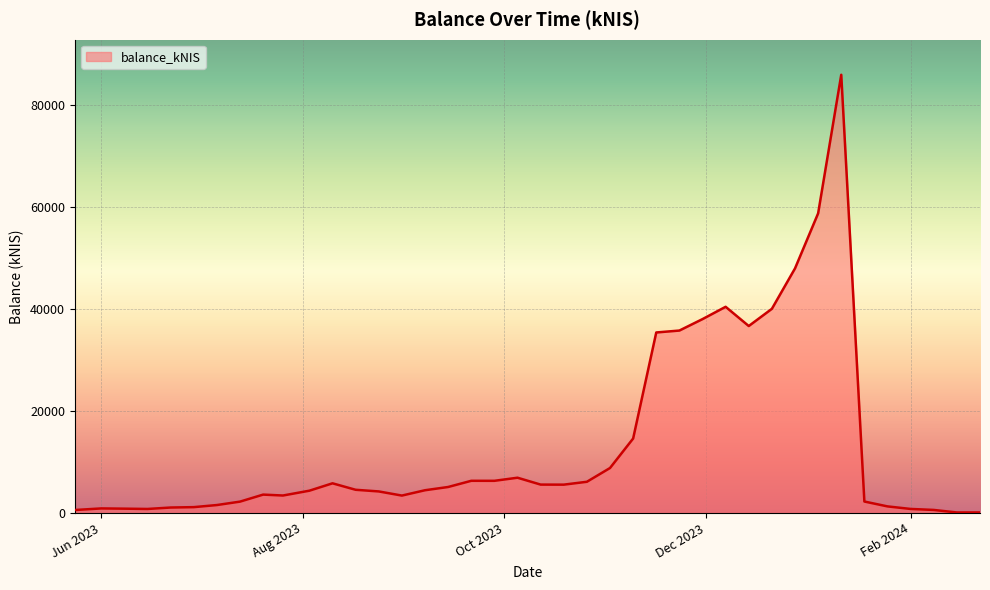

How many lines are shown in the chart?

1